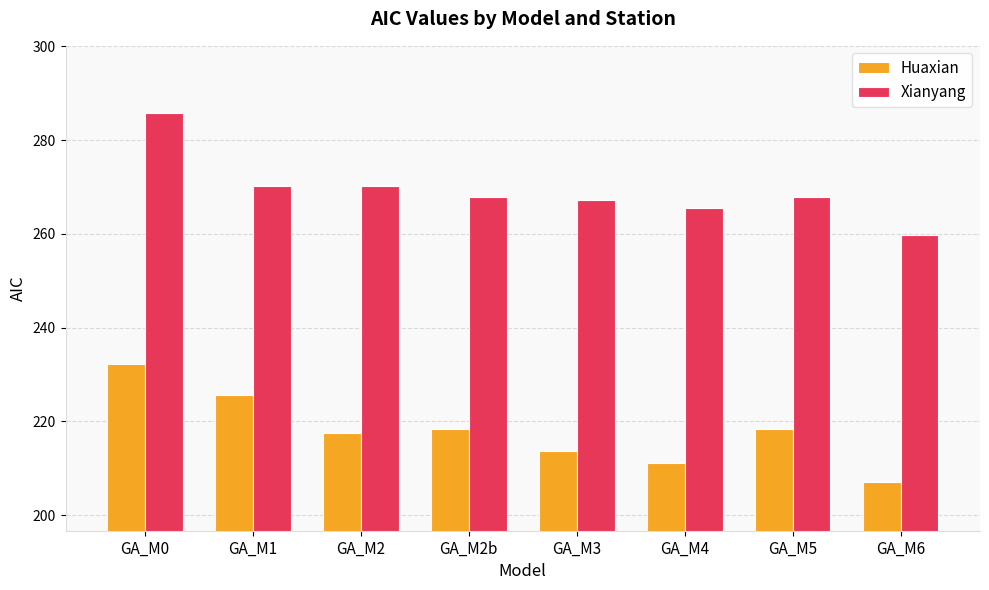

List the series in order of their peak value, lowest first.

Huaxian, Xianyang